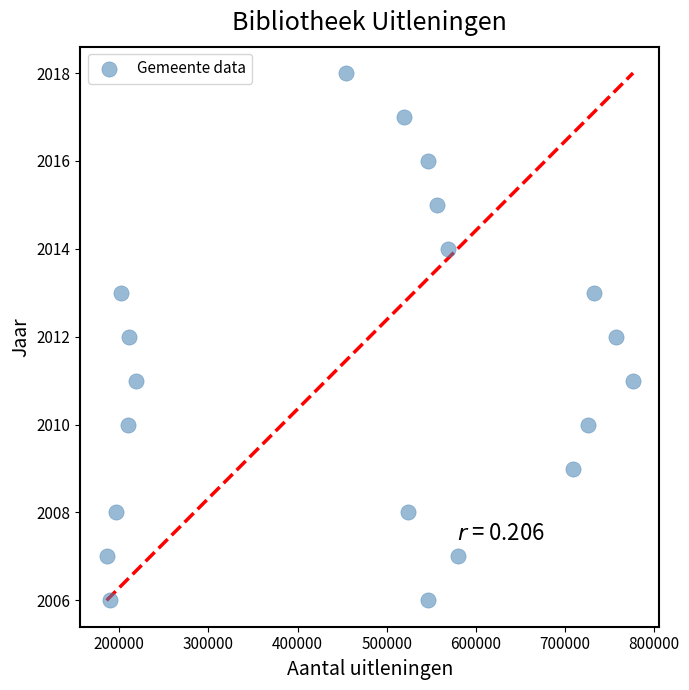

What is the range of Y values (max minus min)?

12